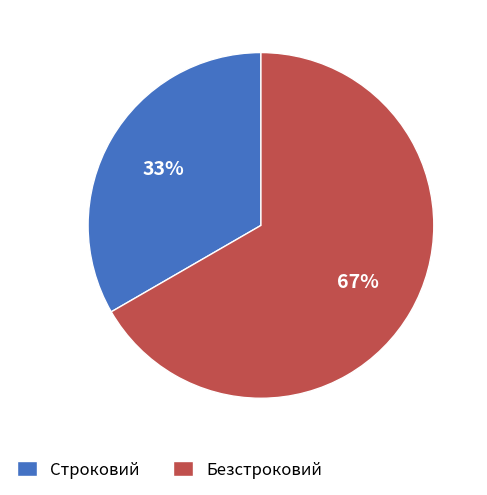

Rank the categories by value from lowest to highest.

Строковий, Безстроковий